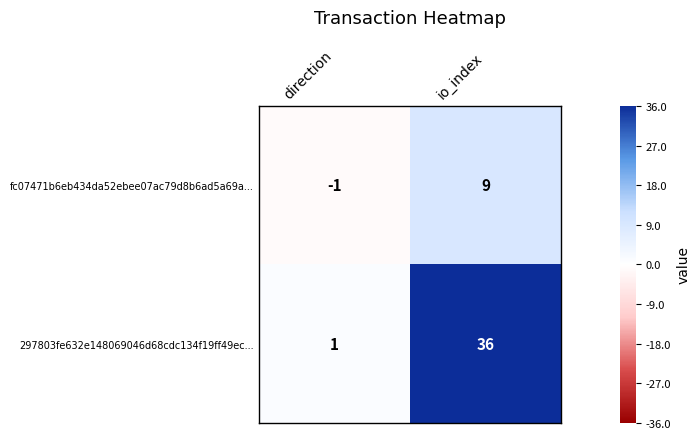

Which series has the largest range (max minus min)?

297803fe632e148069046d68cdc134f19ff49ec...